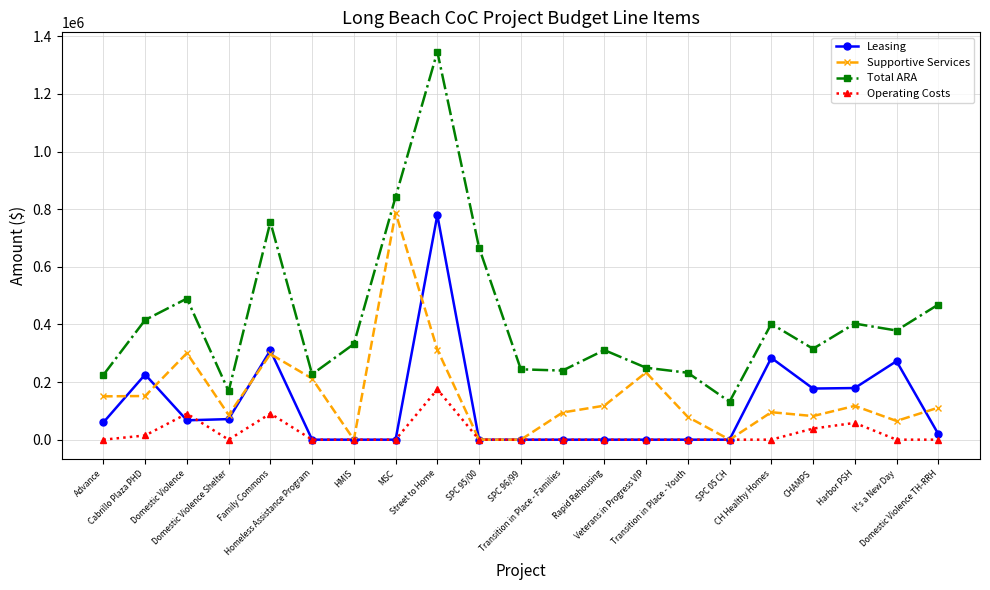

What is the highest value of the Operating Costs series?

174658